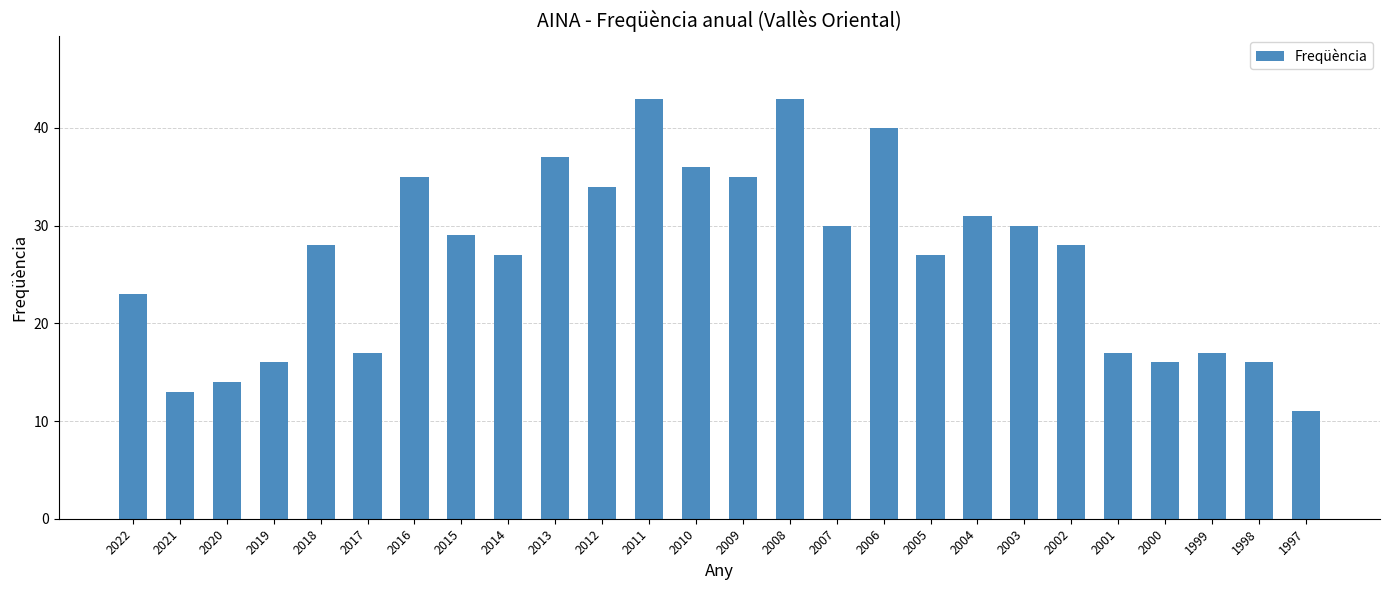

Read the value at 2008.

43